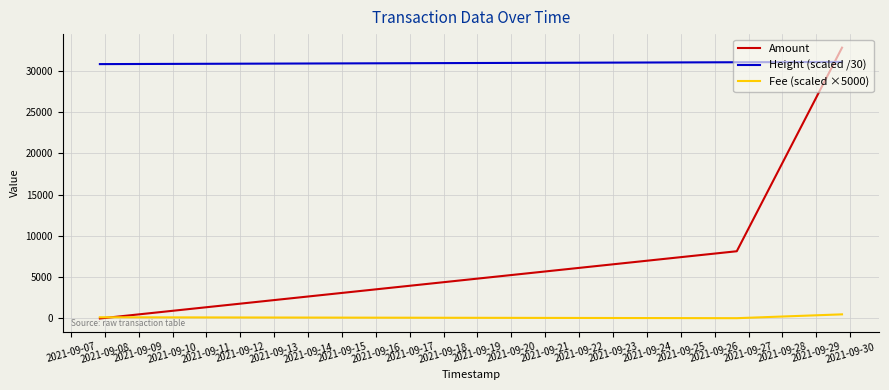

What is the difference between the second highest and minimum values in the Height (scaled /30) series?

225.4